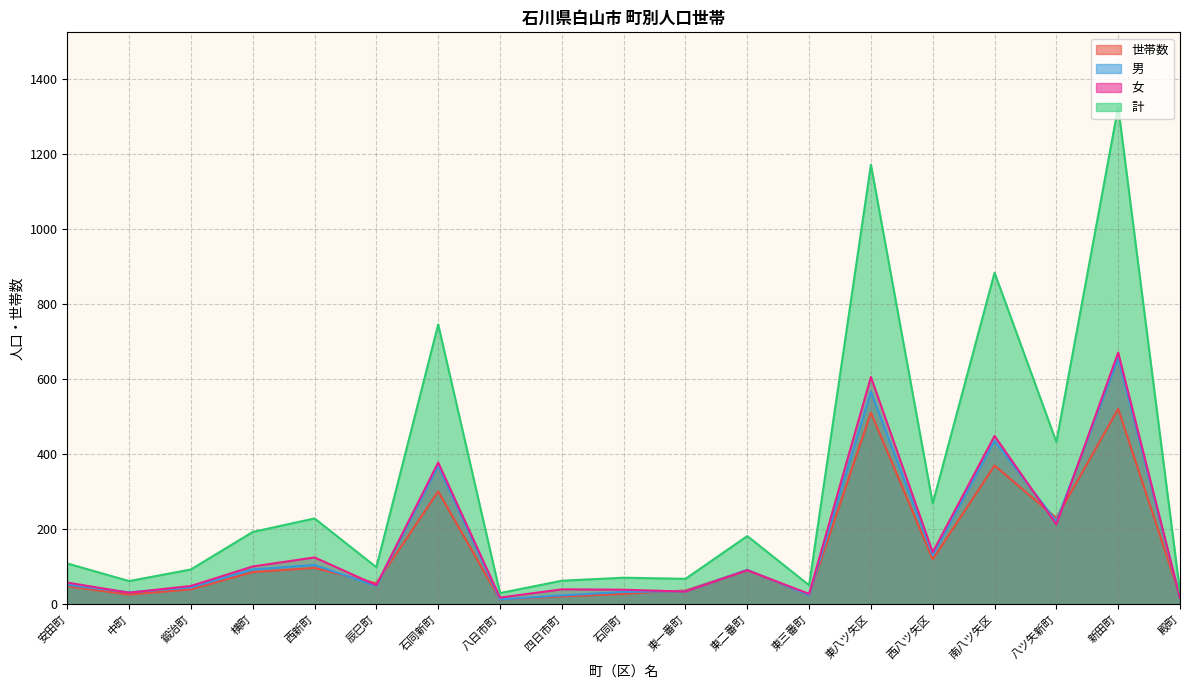

Reading right to left, extract all data points from this chart.

世帯数: 殿町=21	新田町=520	八ツ矢新町=229	南八ツ矢区=369	西八ツ矢区=119	東八ツ矢区=510	東三番町=23	東二番町=90	東一番町=36	石同町=27	四日市町=20	八日市町=12	石同新町=300	辰巳町=55	西新町=96	横町=85	鍛治町=39	中町=25	安田町=47
男: 殿町=16	新田町=655	八ツ矢新町=220	南八ツ矢区=435	西八ツ矢区=130	東八ツ矢区=566	東三番町=23	東二番町=91	東一番町=34	石同町=32	四日市町=23	八日市町=12	石同新町=368	辰巳町=48	西新町=104	横町=92	鍛治町=44	中町=31	安田町=51
女: 殿町=16	新田町=670	八ツ矢新町=212	南八ツ矢区=448	西八ツ矢区=138	東八ツ矢区=605	東三番町=27	東二番町=90	東一番町=33	石同町=38	四日市町=39	八日市町=17	石同新町=377	辰巳町=50	西新町=124	横町=100	鍛治町=48	中町=30	安田町=57
計: 殿町=32	新田町=1325	八ツ矢新町=432	南八ツ矢区=883	西八ツ矢区=268	東八ツ矢区=1171	東三番町=50	東二番町=181	東一番町=67	石同町=70	四日市町=62	八日市町=29	石同新町=745	辰巳町=98	西新町=228	横町=192	鍛治町=92	中町=61	安田町=108